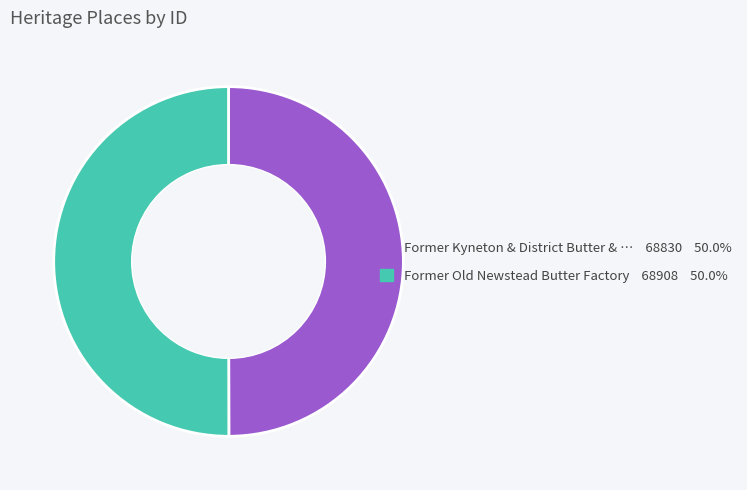

Count the number of slices in the pie.

2